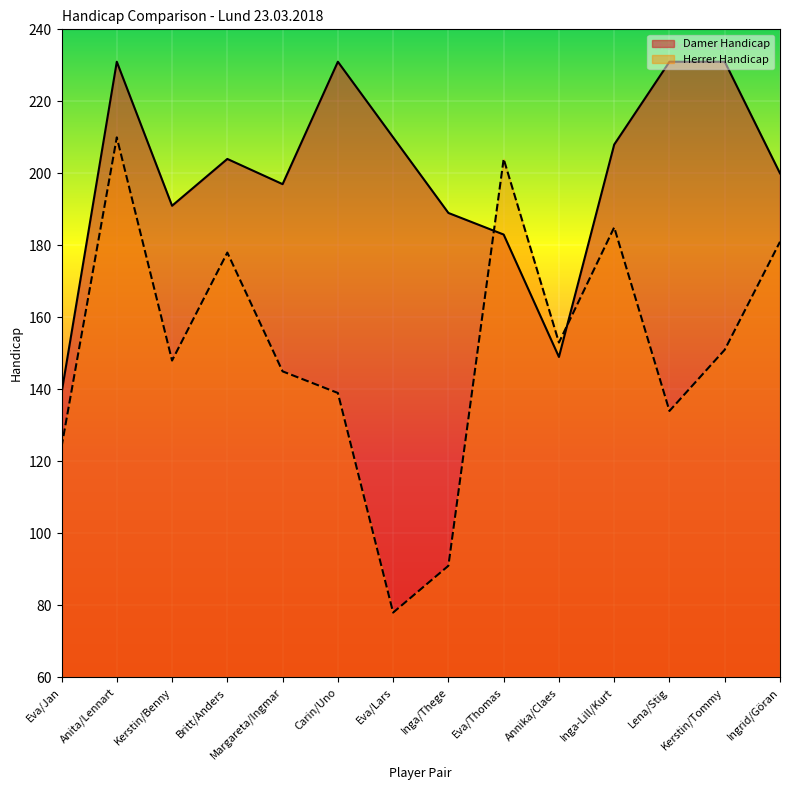

At which category does Herrer Handicap reach its first local peak?

Anita/Lennart